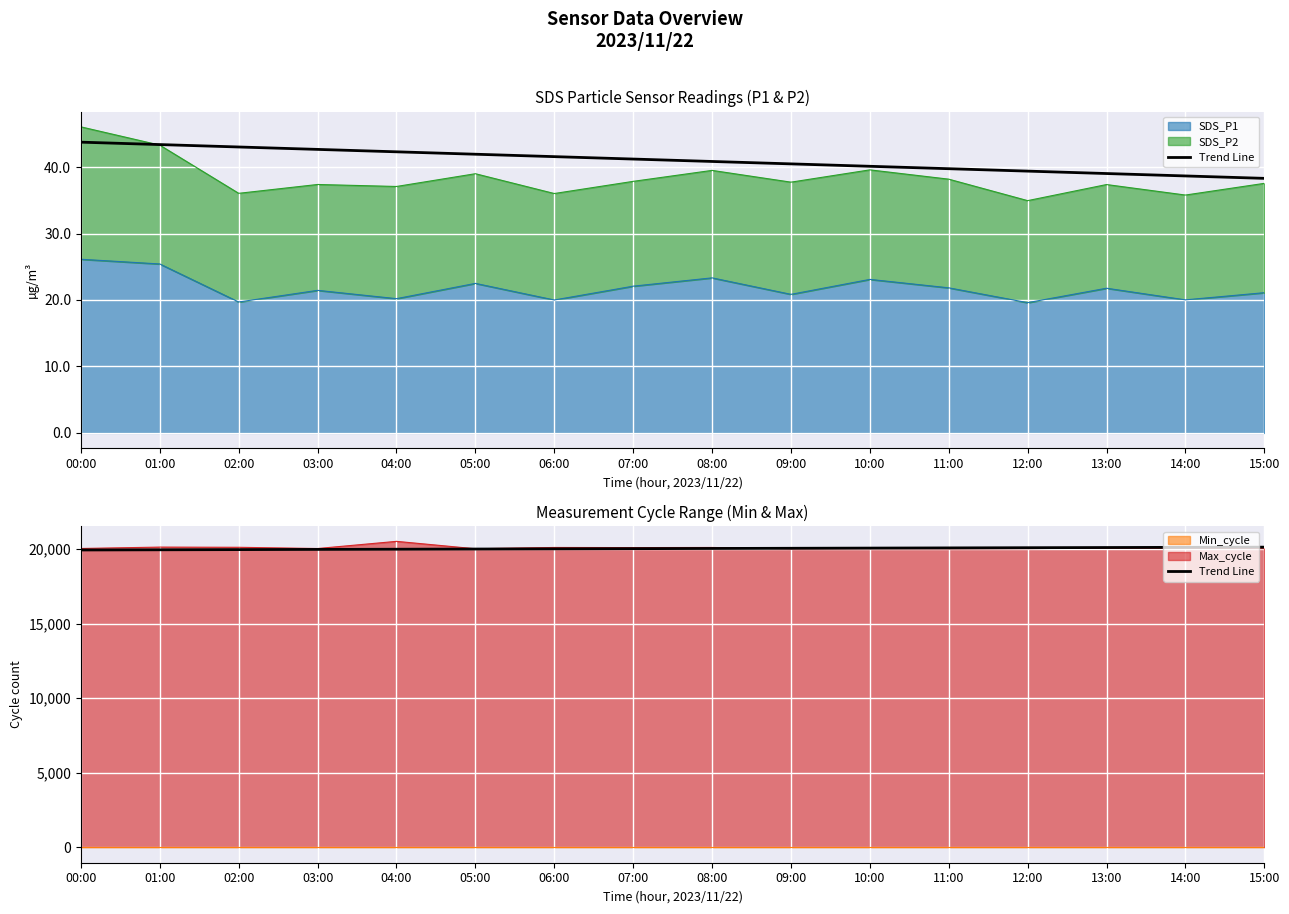

What is the label of the 16th point from the right?

00:00